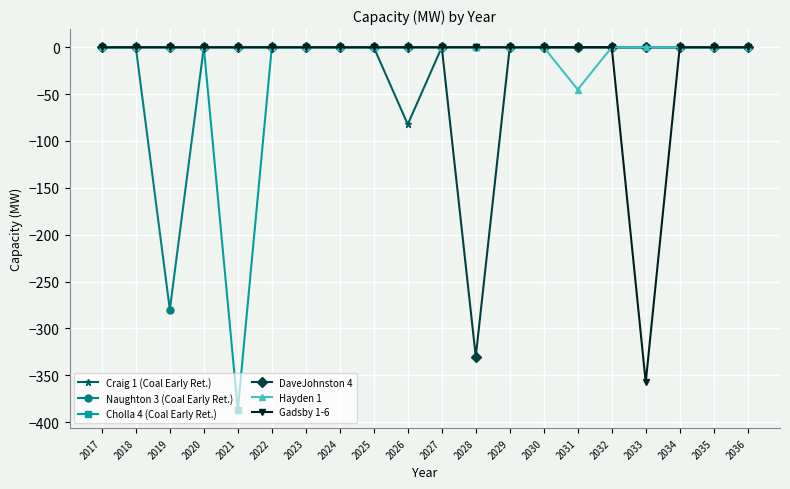

The value of DaveJohnston 4 at 2032 is 131.7. True or false?

False